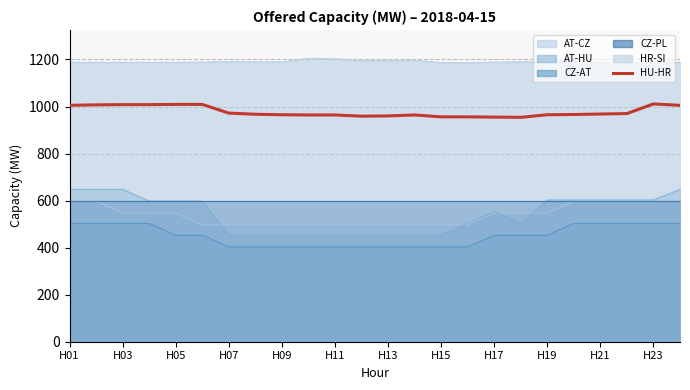

What is the lowest value of the HR-SI series?

1187